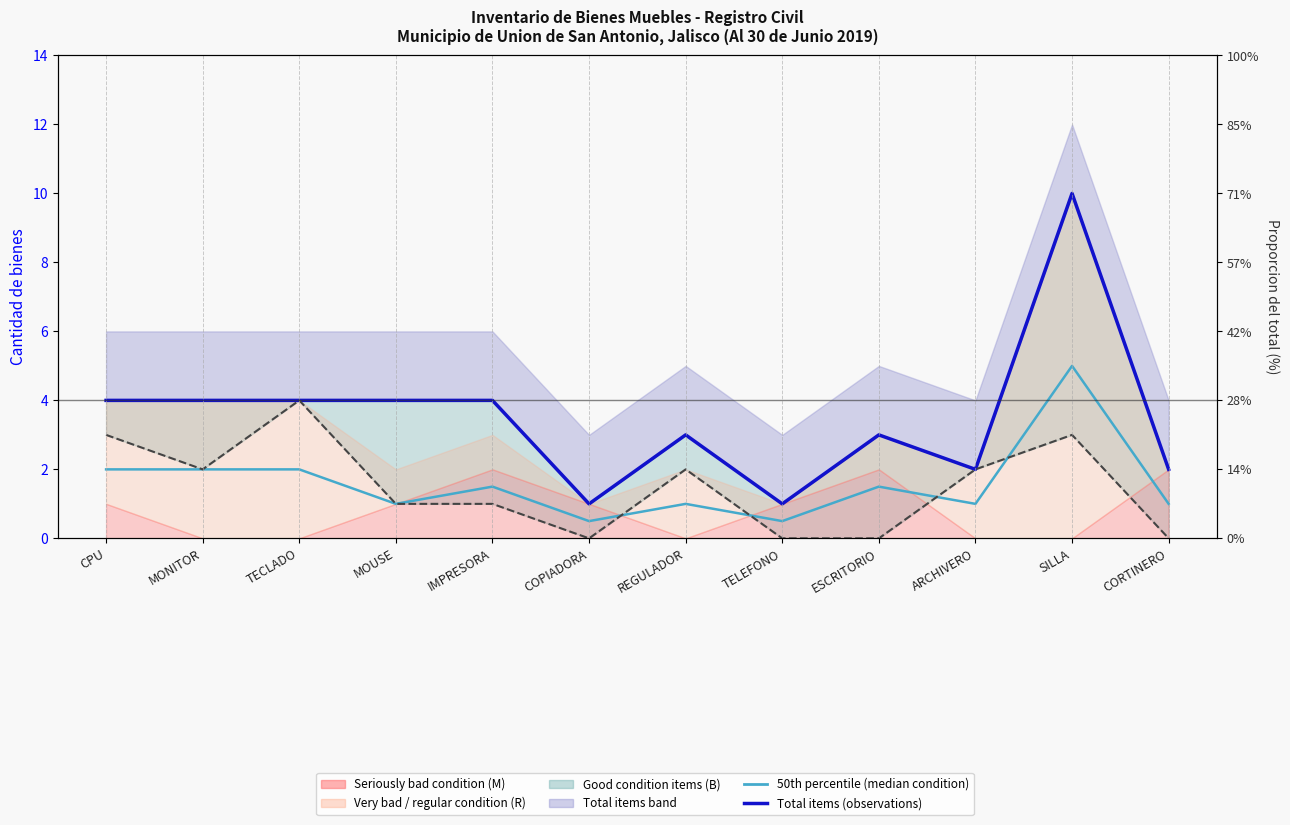

What is the difference between the 50th percentile (median condition) values at COPIADORA and CORTINERO?

0.5